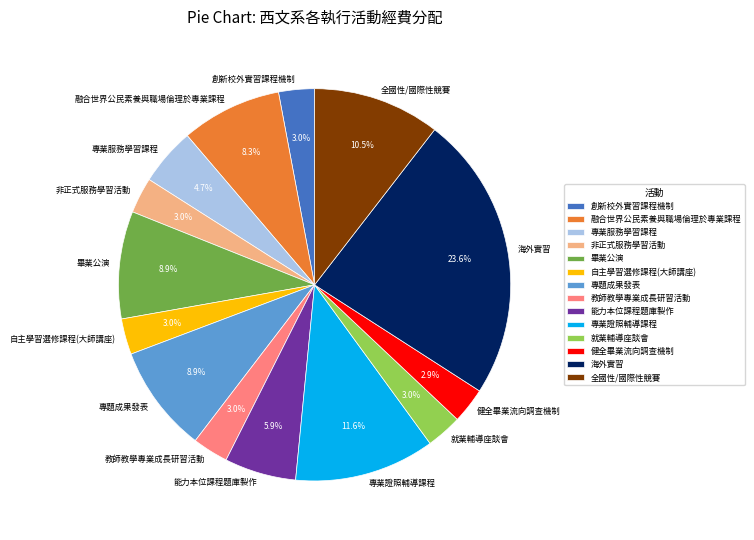

To the nearest percent, what is the difference between the largest and smallest slice percentages?

21%